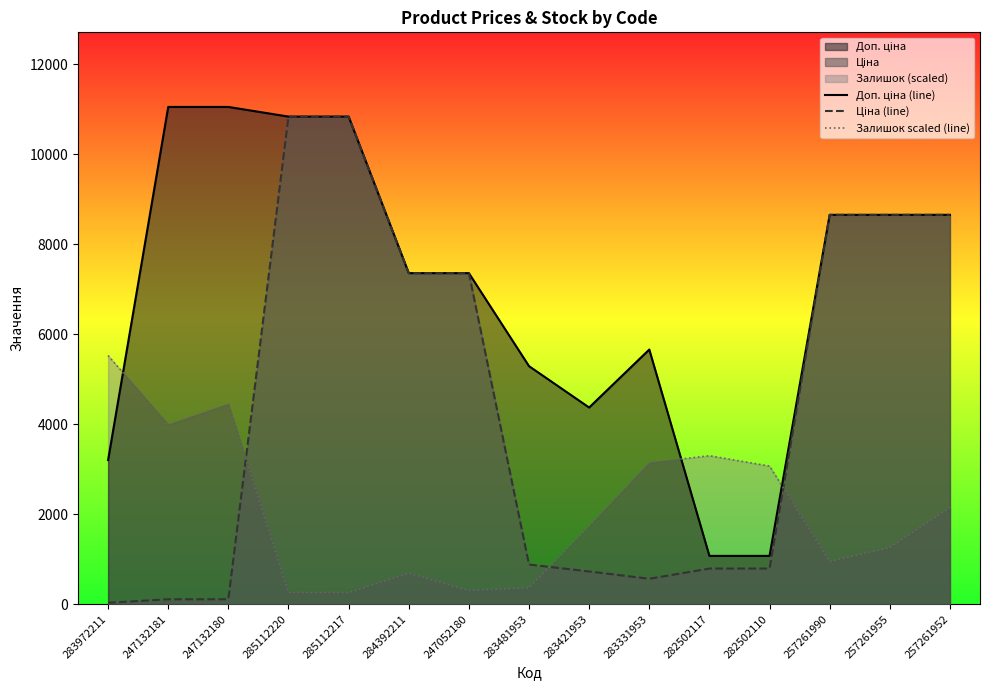

What is the label of the 2nd point from the right?

257261955